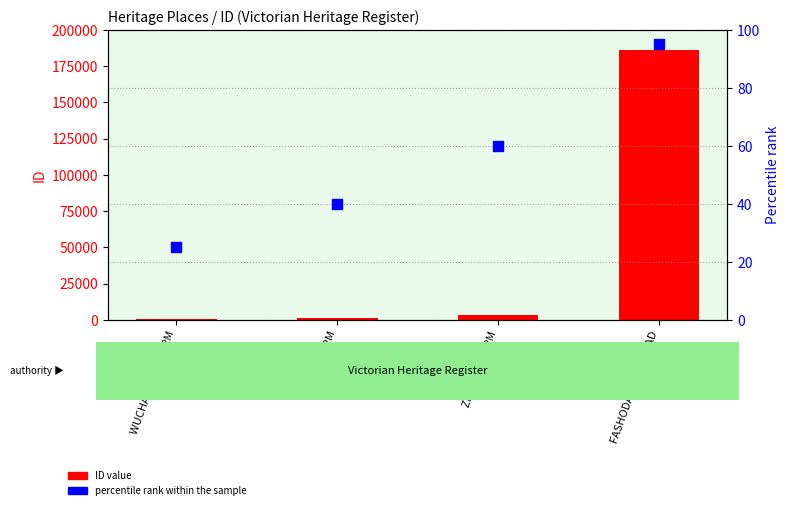

Which series has the largest total across all categories?

ID value